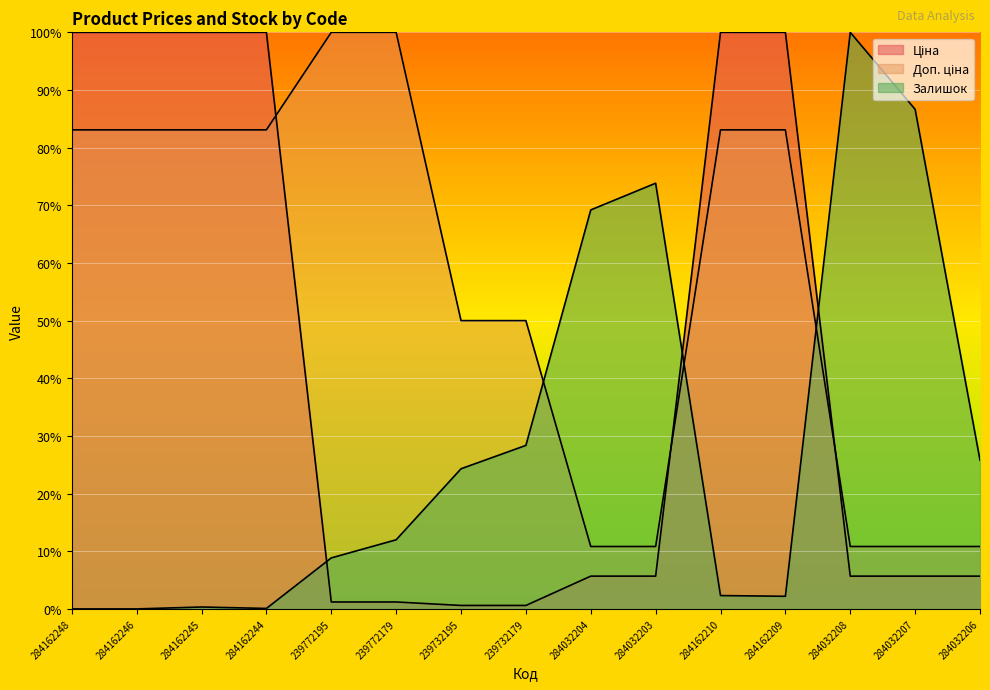

What is the difference between the maximum and minimum values in the Залишок series?

100.0